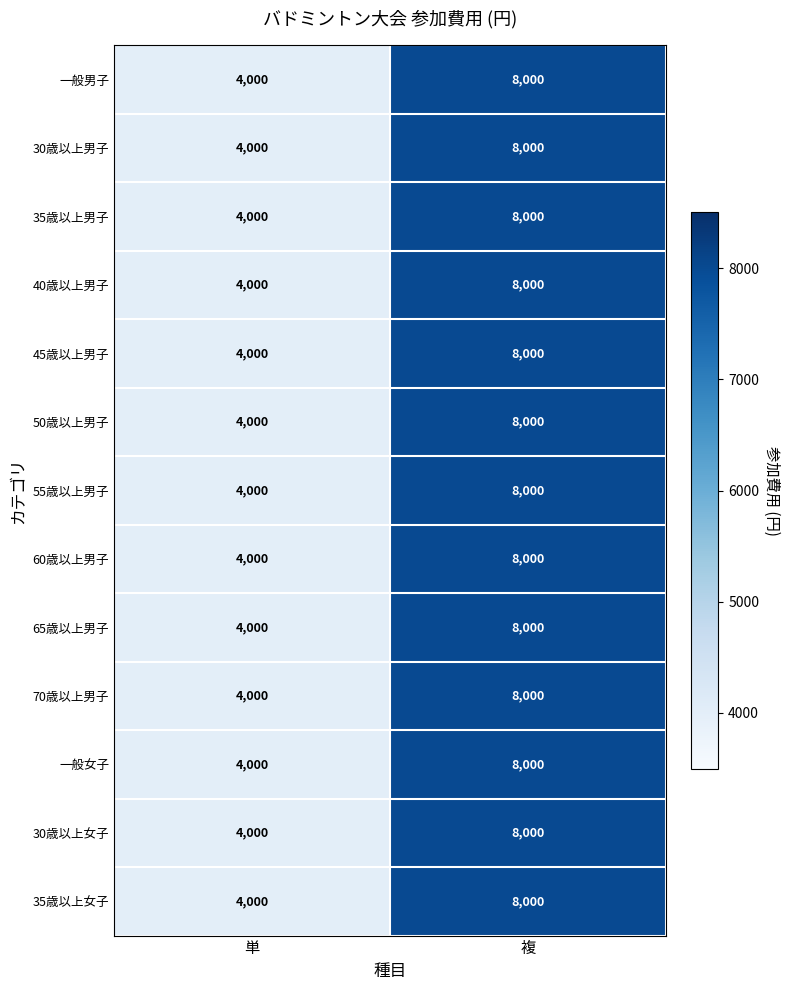

What is the maximum value shown in the chart?

8000